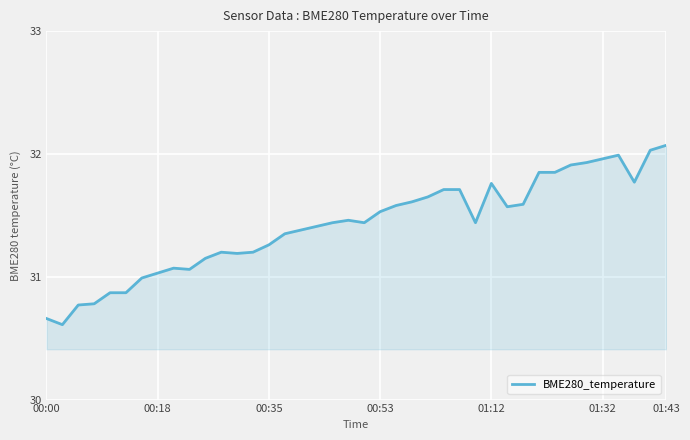

What is the smallest value displayed?

30.6